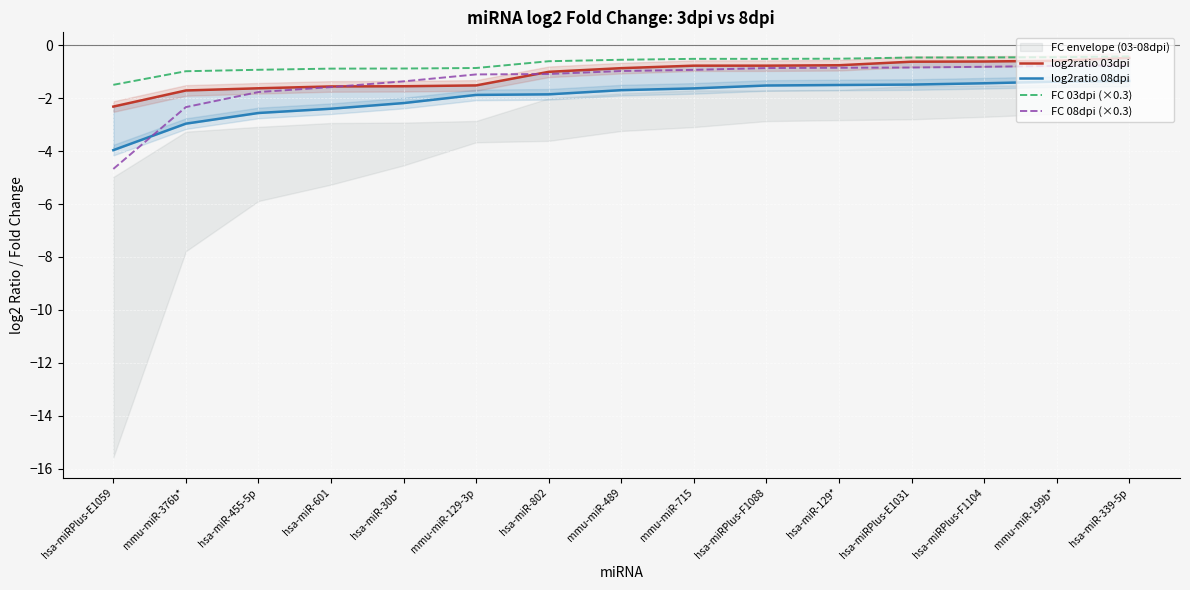

True or false: FC 08dpi (×0.3) and FC 03dpi (×0.3) intersect in this chart.

False